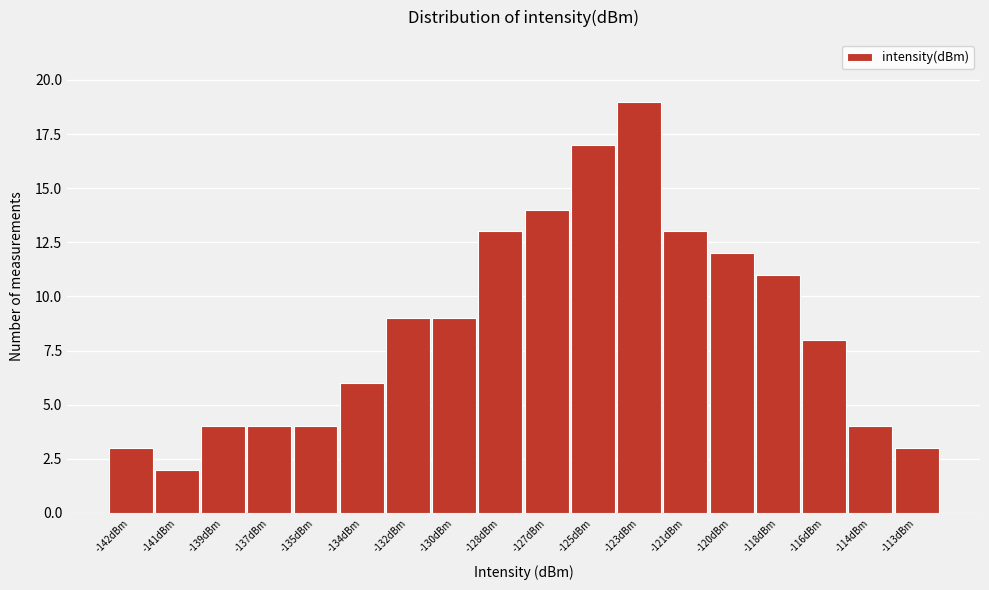

Reading left to right, extract all data points from this chart.

3	2	4	4	4	6	9	9	13	14	17	19	13	12	11	8	4	3